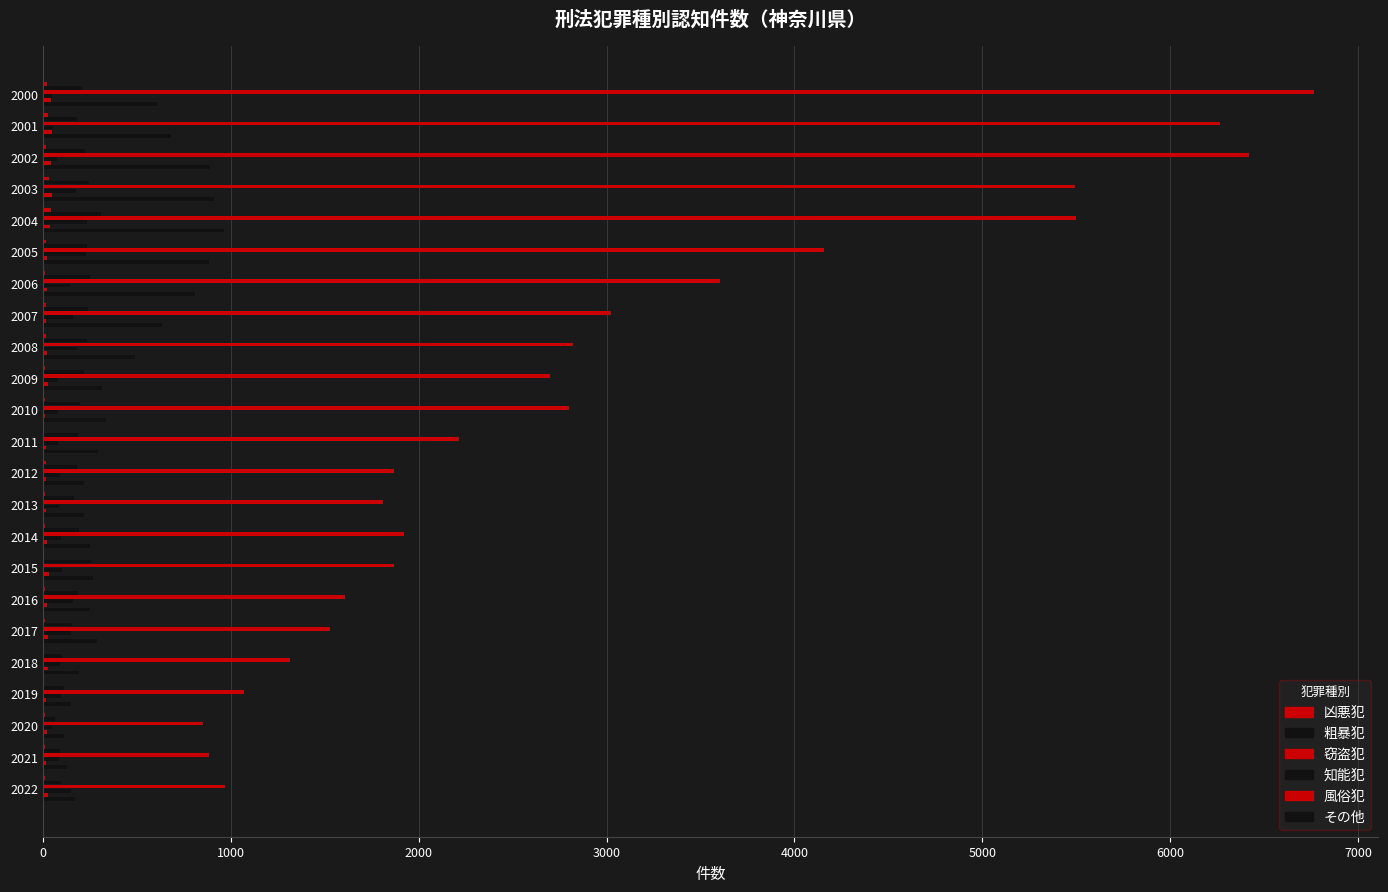

What is the label of the 9th bar from the right?

14